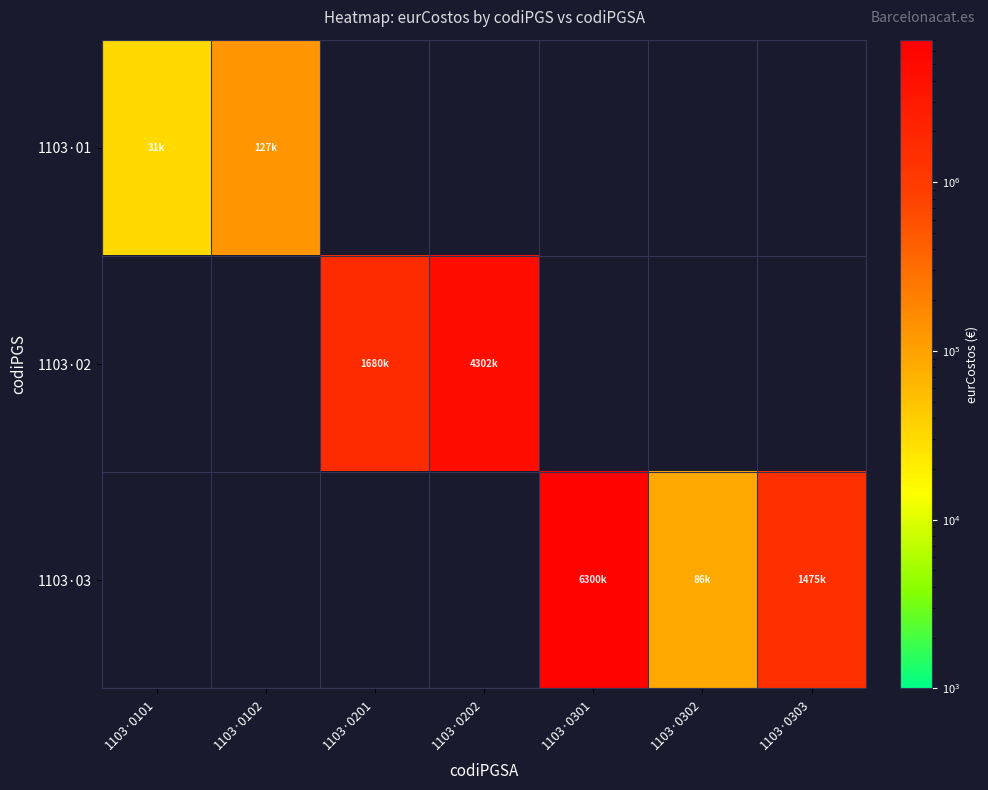

At how many categories does at least one series exceed 11545?

7